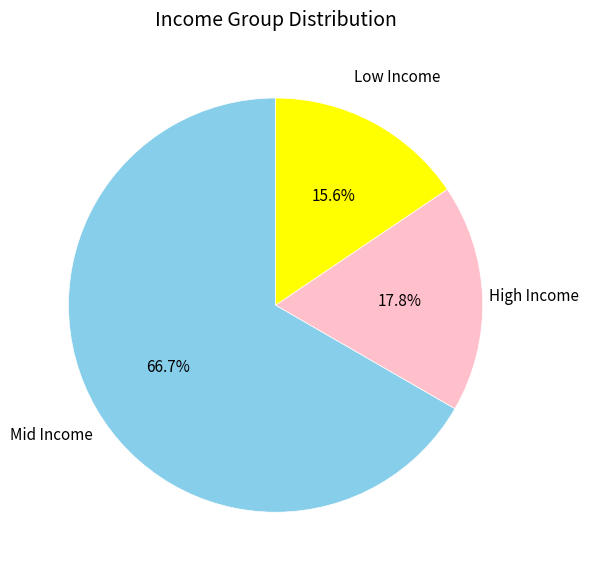

How many segments does this pie chart have?

3